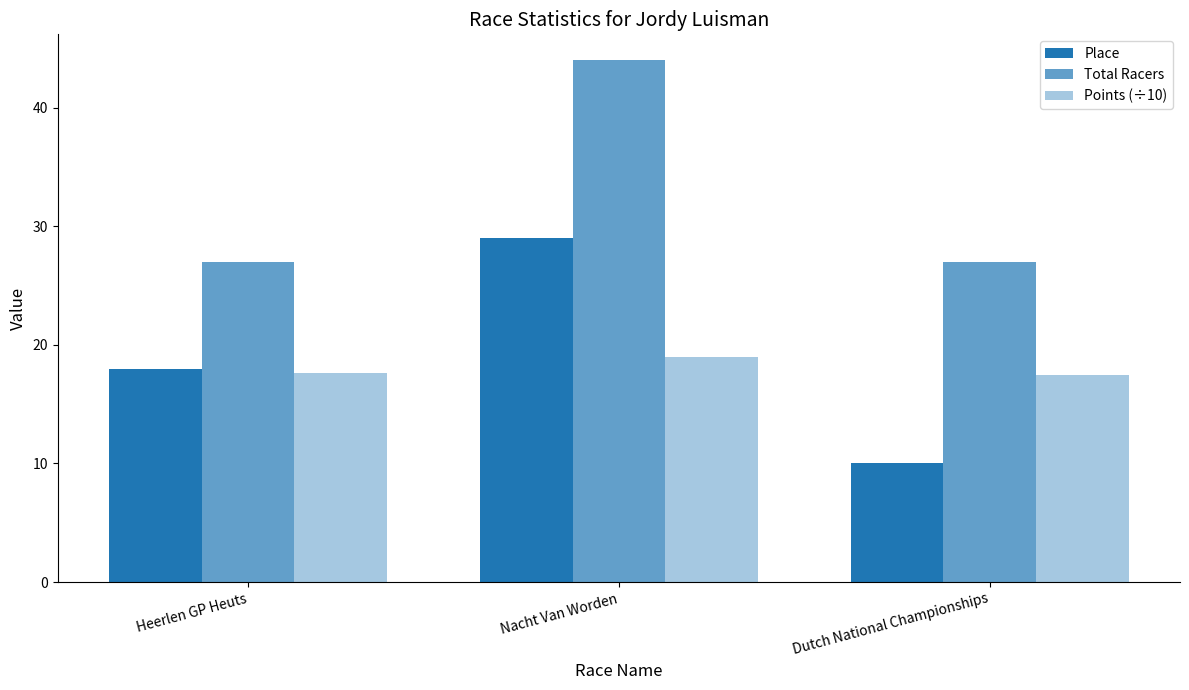

How many categories are shown in the chart?

3